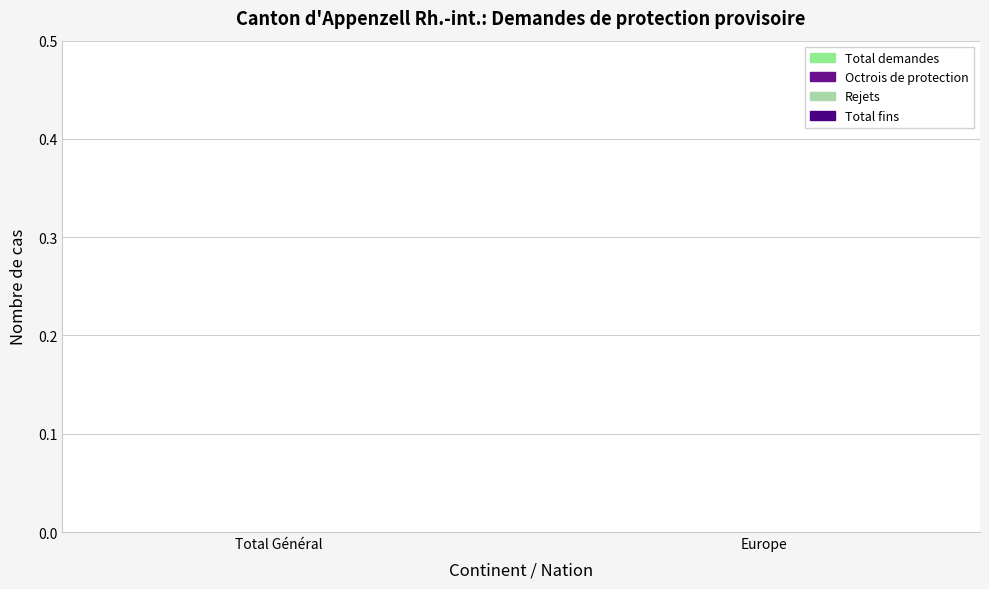

What are all the series names shown in the legend?

Total demandes, Octrois de protection, Rejets, Total fins